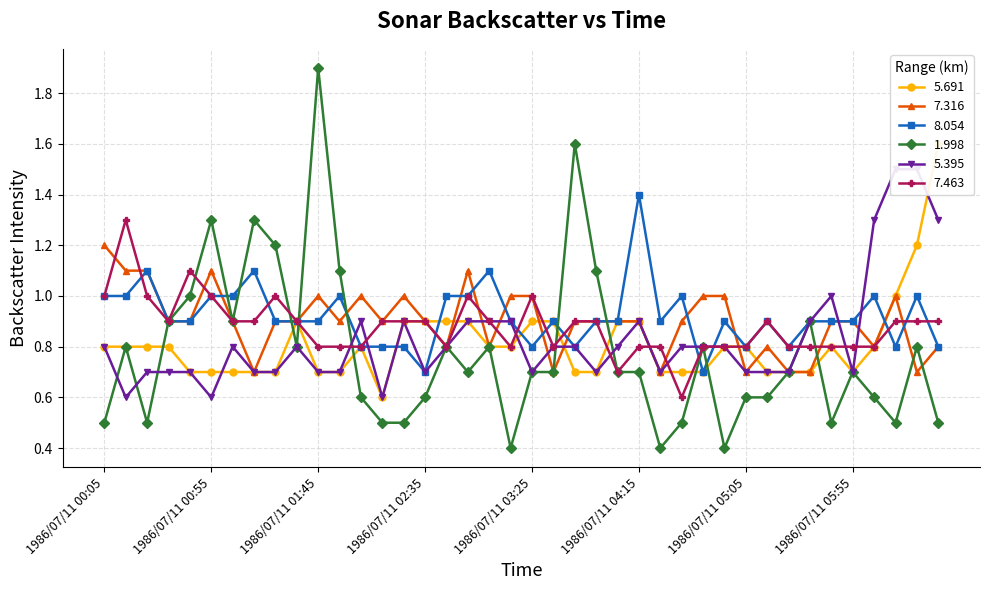

Which has a higher value, 1986/07/11 05:15 or 1986/07/11 00:45?

1986/07/11 05:15